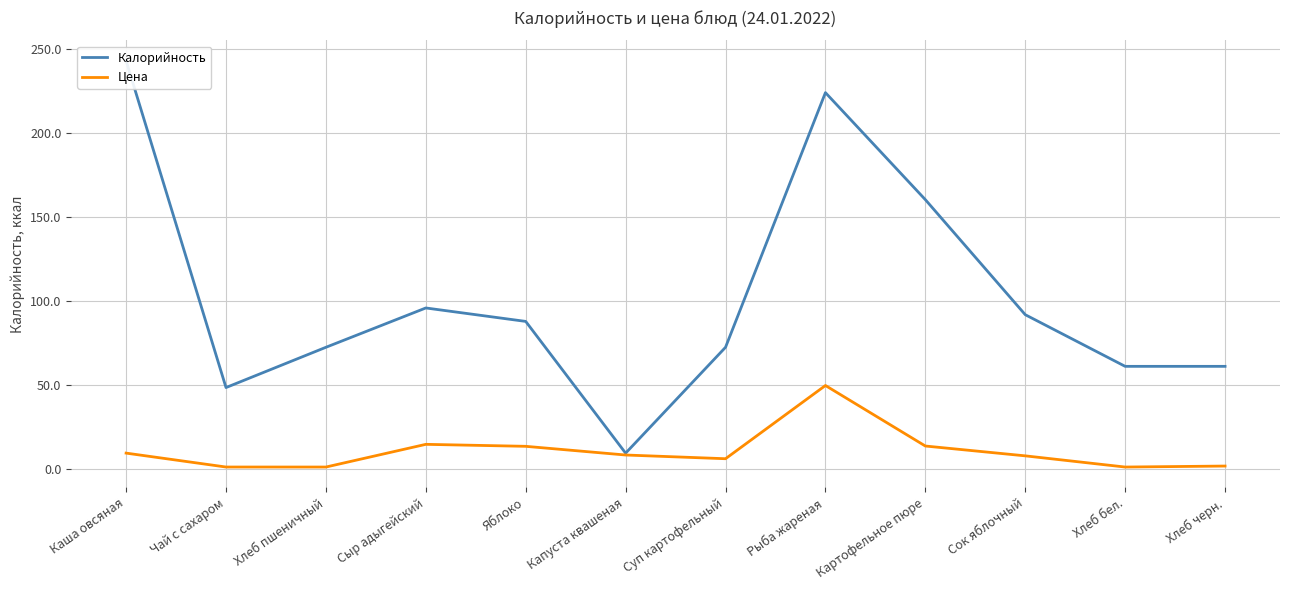

True or false: Цена has more than 2 points higher than both neighbors.

False